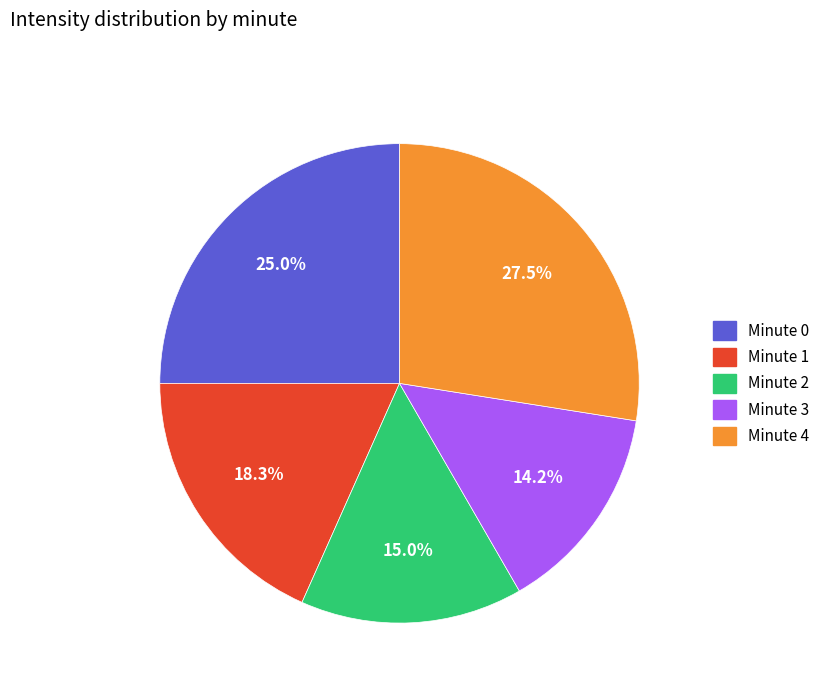

To the nearest percent, what portion does Minute 2 represent?

15%